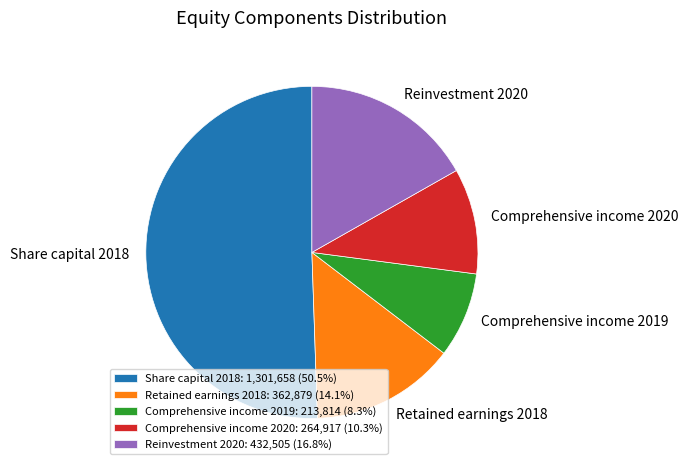

Combined, do Share capital 2018: 1,301,658 (50.5%) and Reinvestment 2020: 432,505 (16.8%) account for over 50%?

Yes